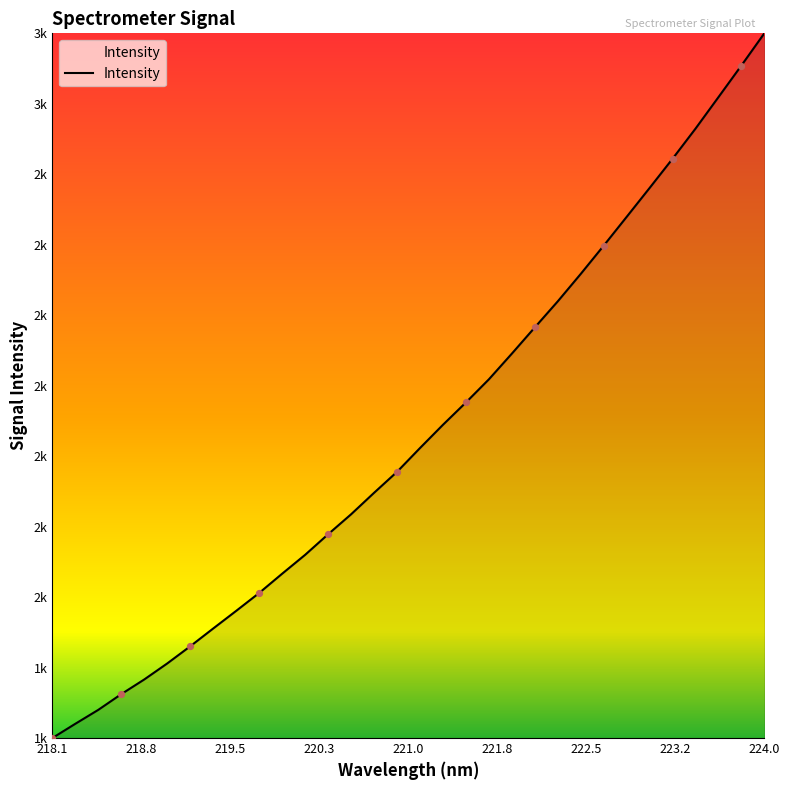

Is this an area chart (filled region under the line)?

Yes